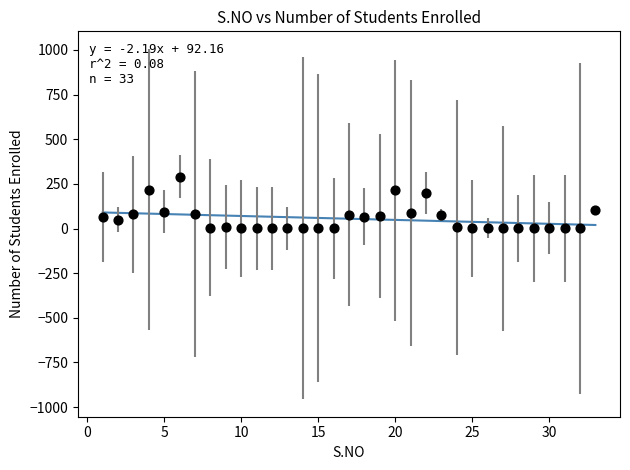

What is the range of X values (max minus min)?

32